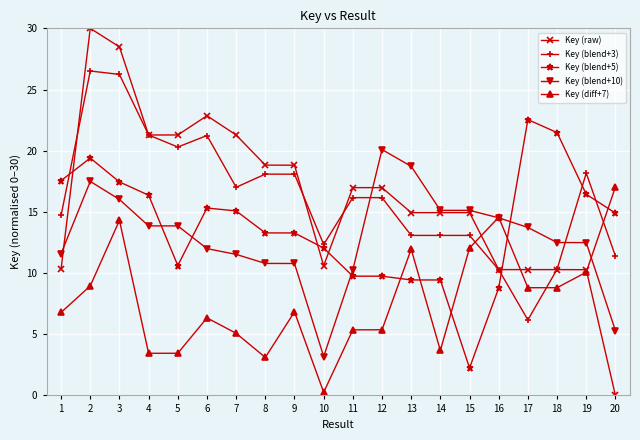

What is the sum of all Key (blend+3) values?

323.7